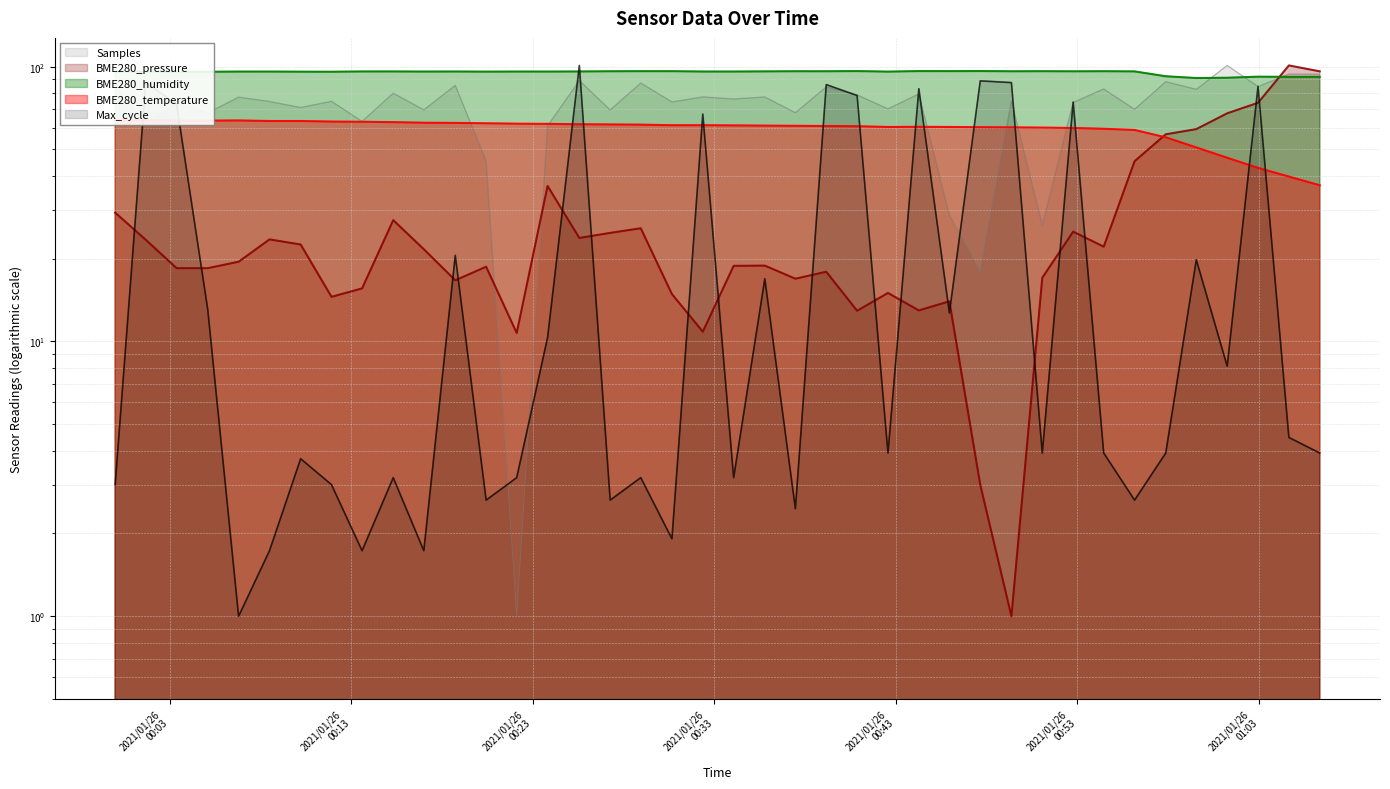

What is the label of the 27th point from the left?

2021/01/26 00:44:16